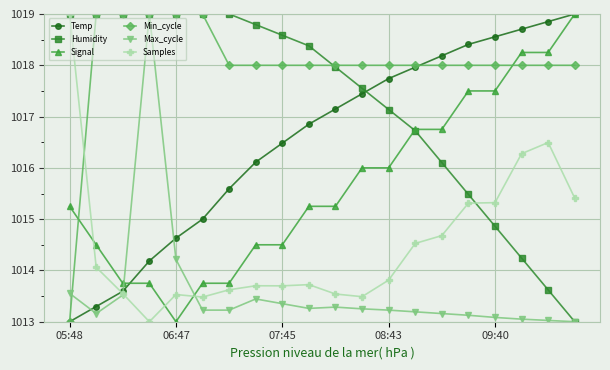

What is the value of the Samples point at the 6th from the left?

1013.5